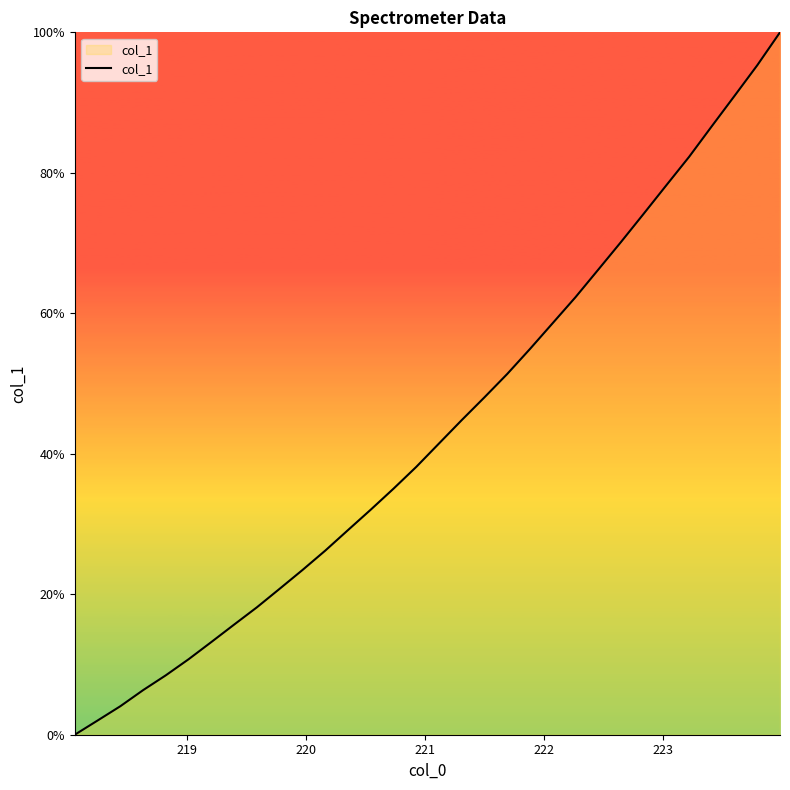

What is the maximum value shown in the chart?

100.0